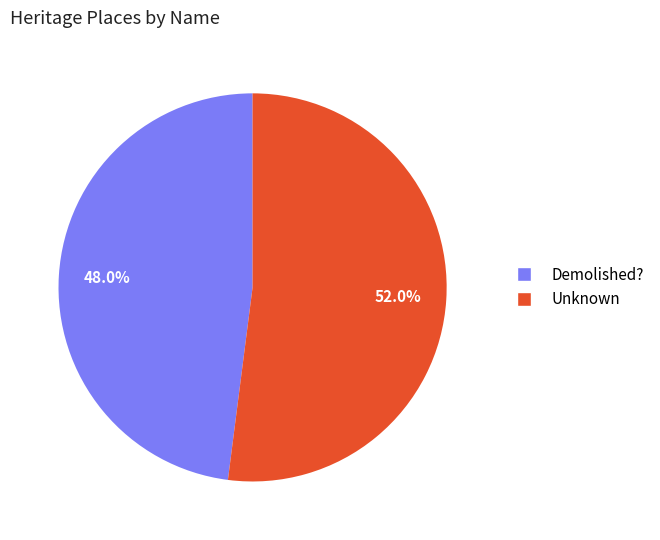

Which has a higher value, Unknown or Demolished??

Unknown